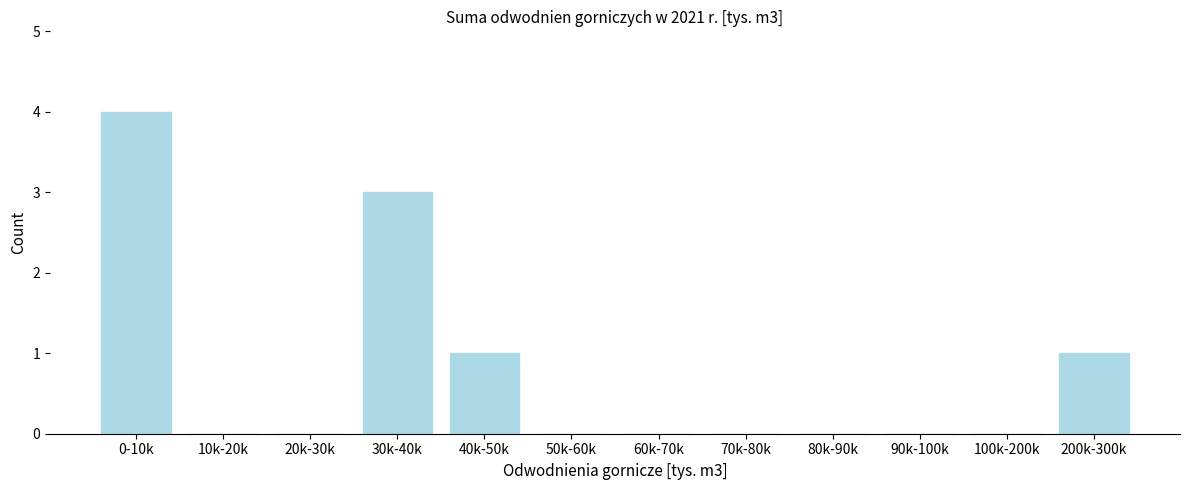

Reading left to right, extract all data points from this chart.

0-10k=4	10k-20k=0	20k-30k=0	30k-40k=3	40k-50k=1	50k-60k=0	60k-70k=0	70k-80k=0	80k-90k=0	90k-100k=0	100k-200k=0	200k-300k=1